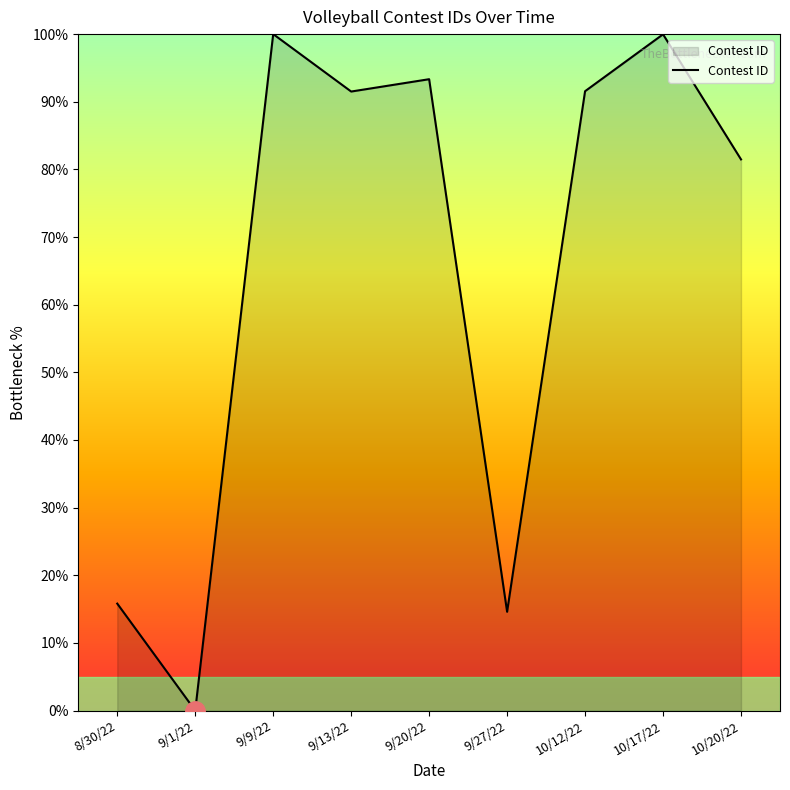

True or false: the data has more than 1 interior local peaks.

True